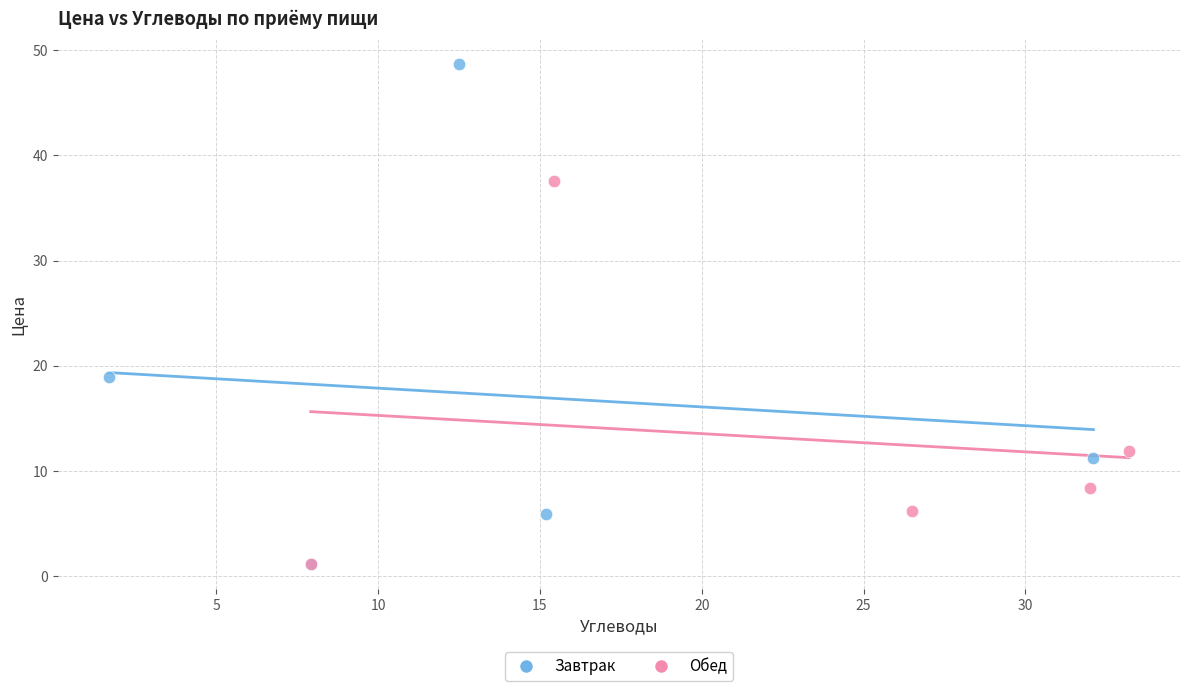

Which series has the widest spread of Y values?

Завтрак